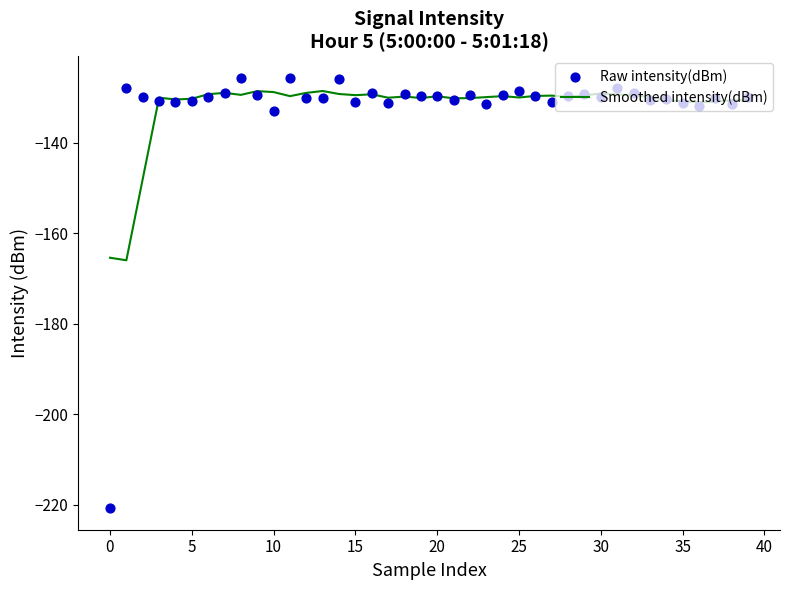

At how many categories does at least one series exceed -157?

39